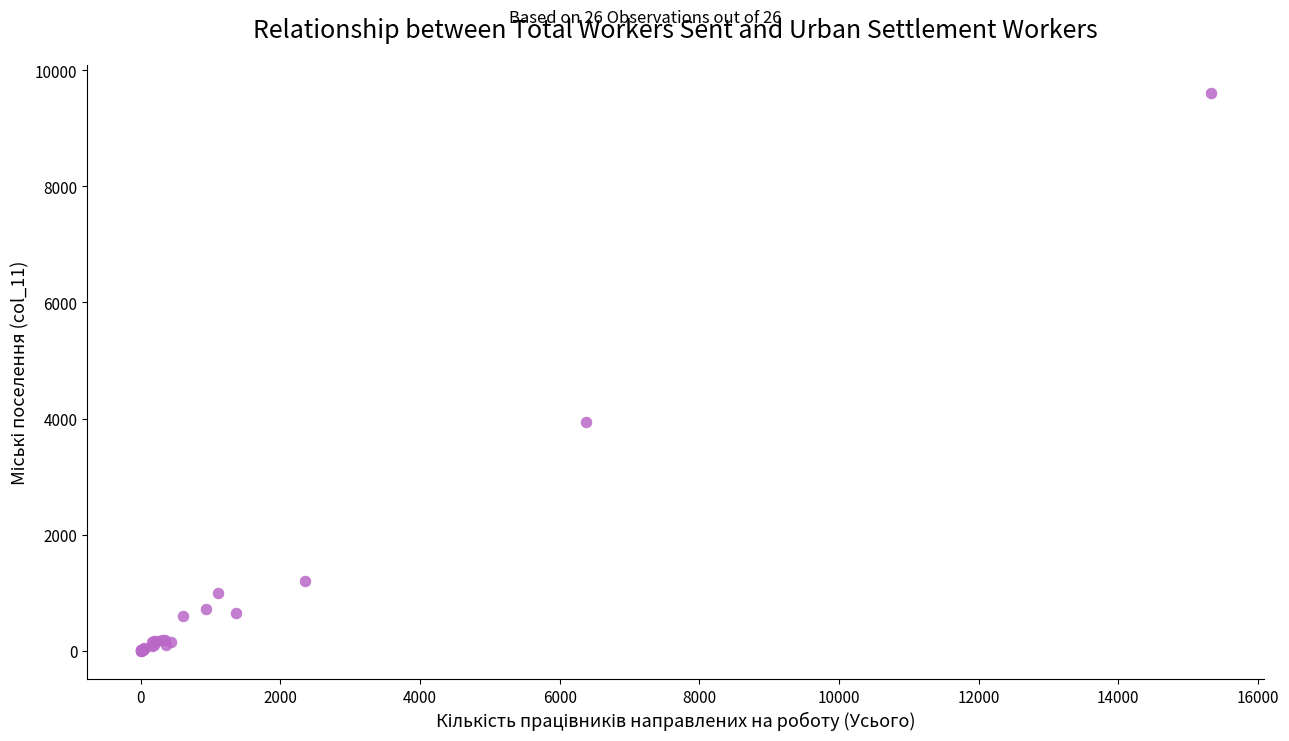

What Y value in the scatter plot is closest to 4806?

3945